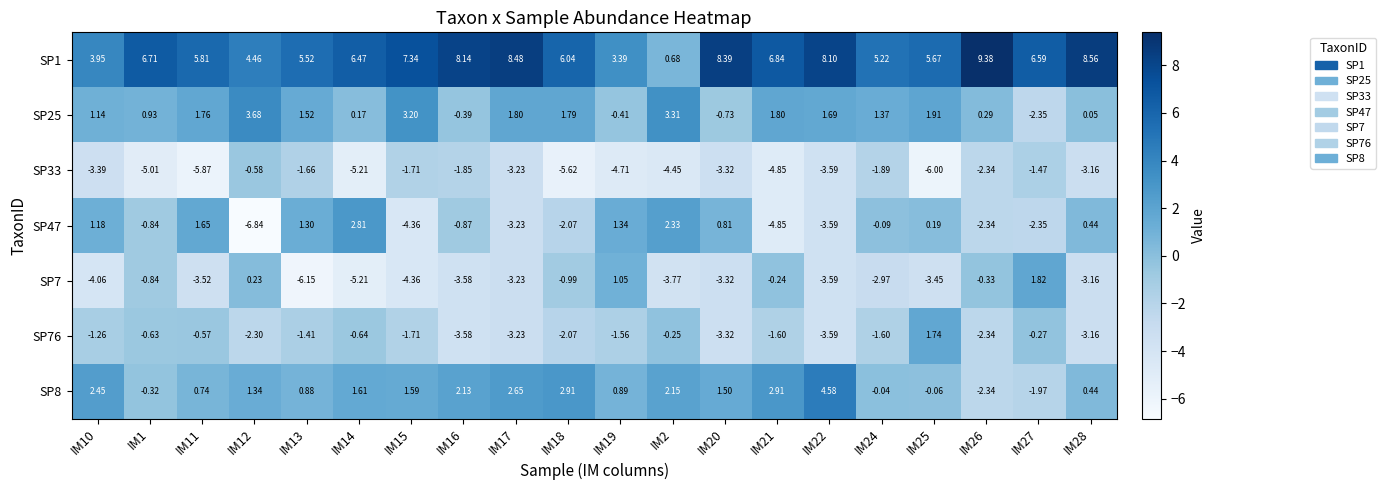

Between IM12 and IM25, which series saw the biggest shift?

SP47